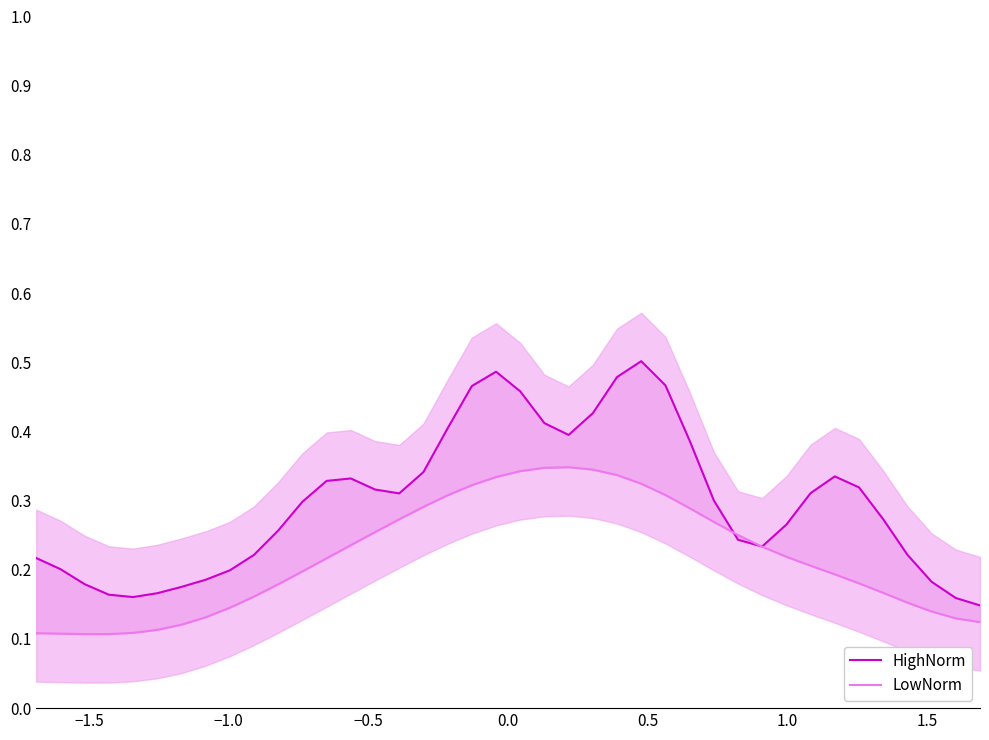

Reading left to right, extract all data points from this chart.

HighNorm: 0.2	0.2	0.2	0.2	0.2	0.2	0.2	0.2	0.2	0.2	0.3	0.3	0.3	0.3	0.3	0.3	0.3	0.4	0.5	0.5	0.5	0.4	0.4	0.4	0.5	0.5	0.5	0.4	0.3	0.2	0.2	0.3	0.3	0.3	0.3	0.3	0.2	0.2	0.2	0.1
LowNorm: 0.1	0.1	0.1	0.1	0.1	0.1	0.1	0.1	0.1	0.2	0.2	0.2	0.2	0.2	0.3	0.3	0.3	0.3	0.3	0.3	0.3	0.3	0.3	0.3	0.3	0.3	0.3	0.3	0.3	0.3	0.2	0.2	0.2	0.2	0.2	0.2	0.2	0.1	0.1	0.1